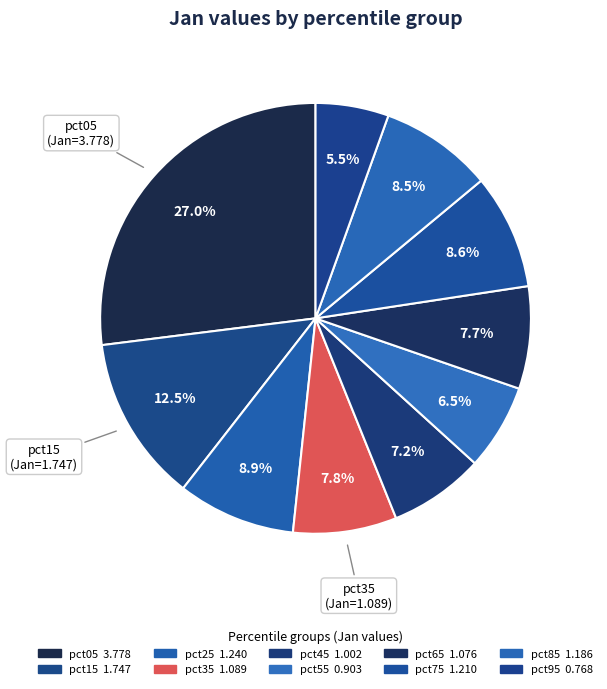

What is the ratio of the value at pct25 to the value at pct35?

1.1